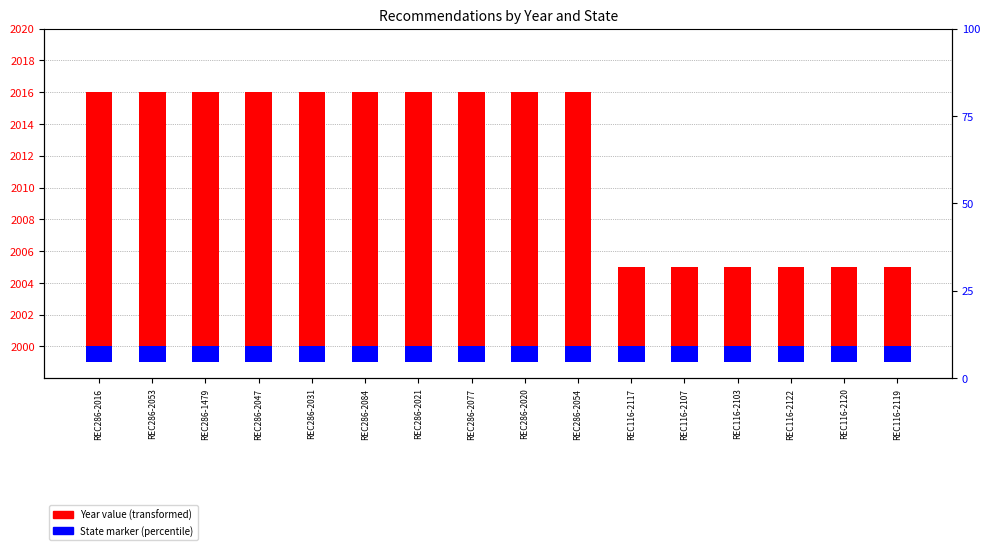

The Year value series shows 16 at REC286-2054. True or false?

True